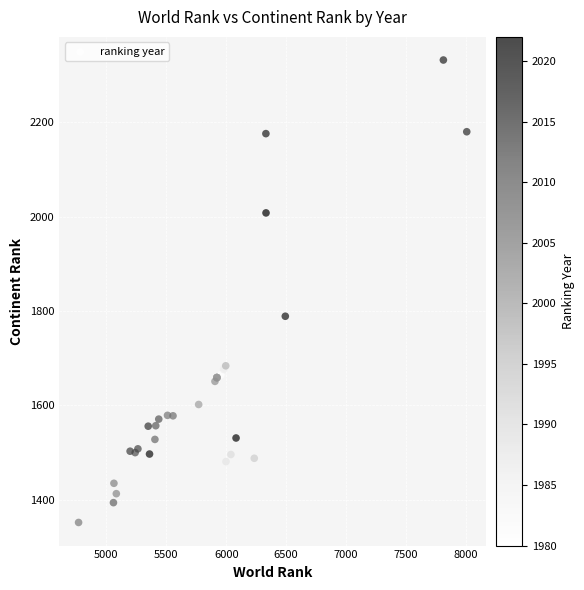

What Y value in the scatter plot is closest to 1842?

1789